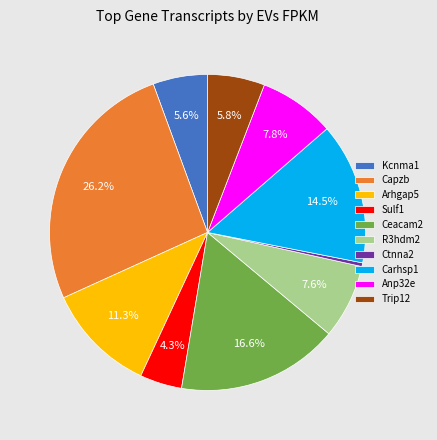

Which has a higher value, R3hdm2 or Trip12?

R3hdm2